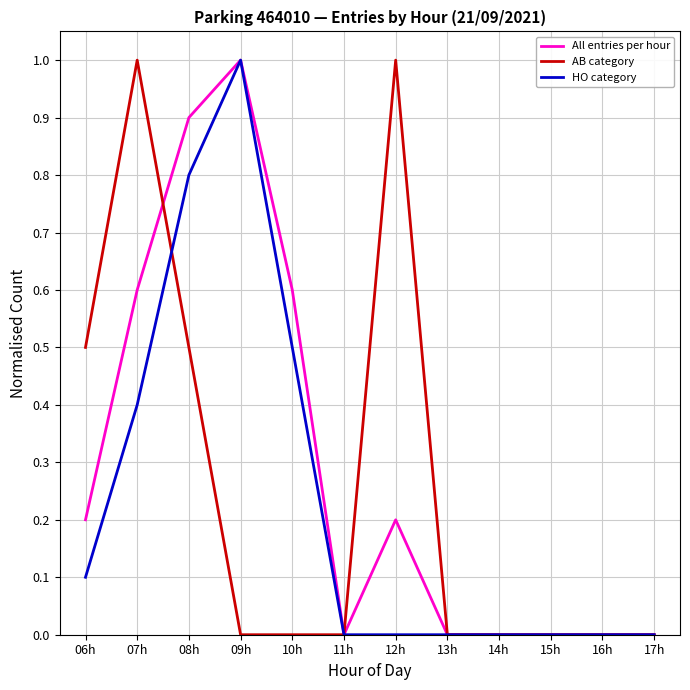

Is the value of All entries per hour at 09h greater than the value of AB category at 09h?

Yes